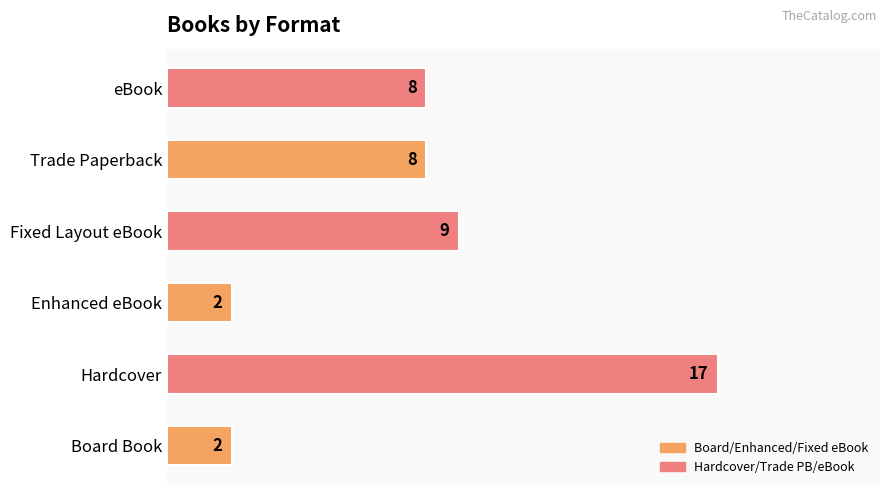

How many data points does each series have?

6